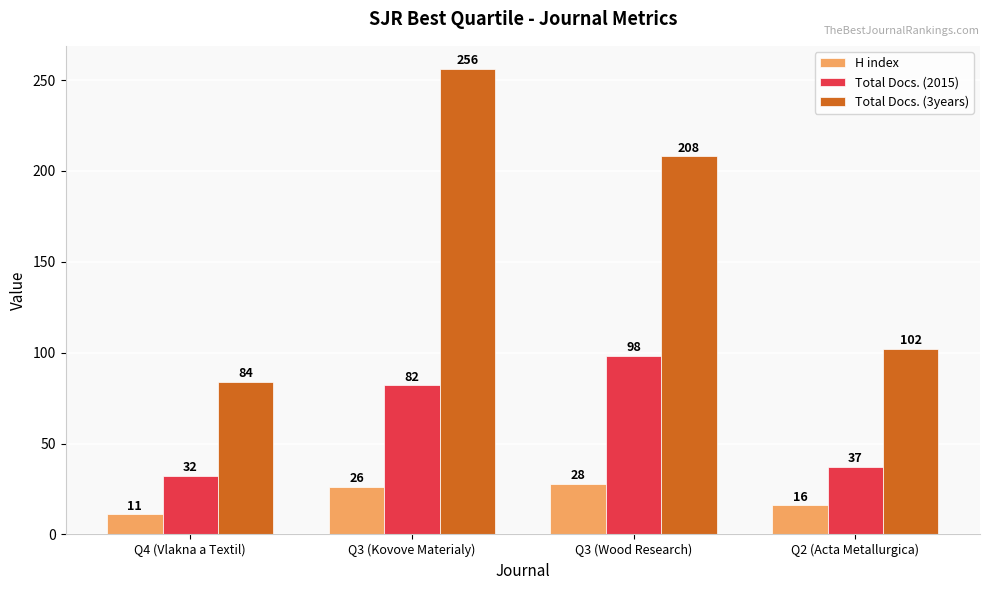

At which label does Total Docs. (3years) reach its peak?

Q3 (Kovove Materialy)